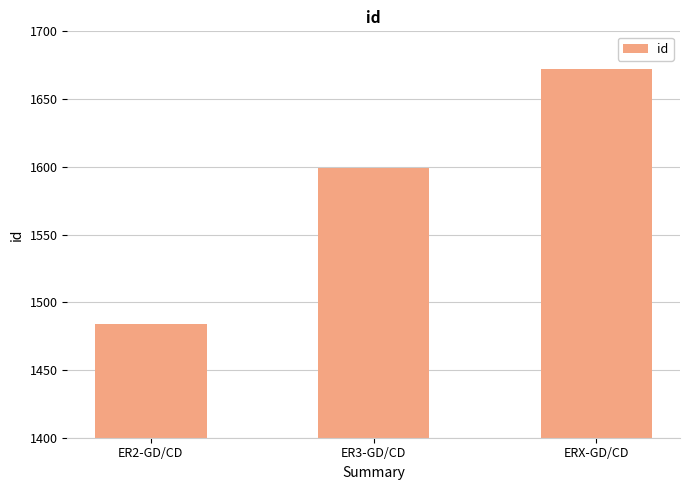

What is the value of the 3rd bar from the left?

1672